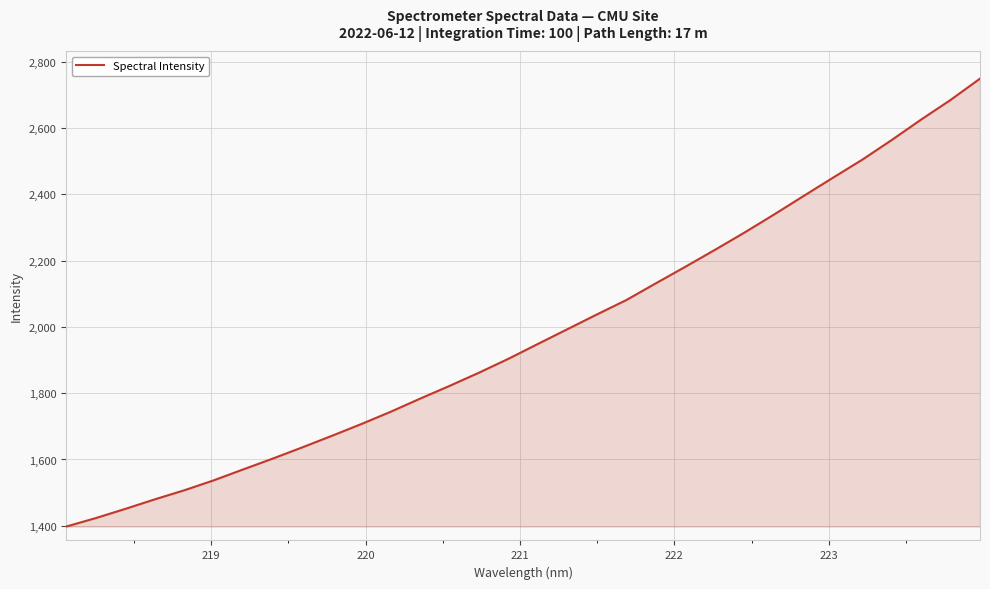

Does the chart display data point markers on the line(s)?

No